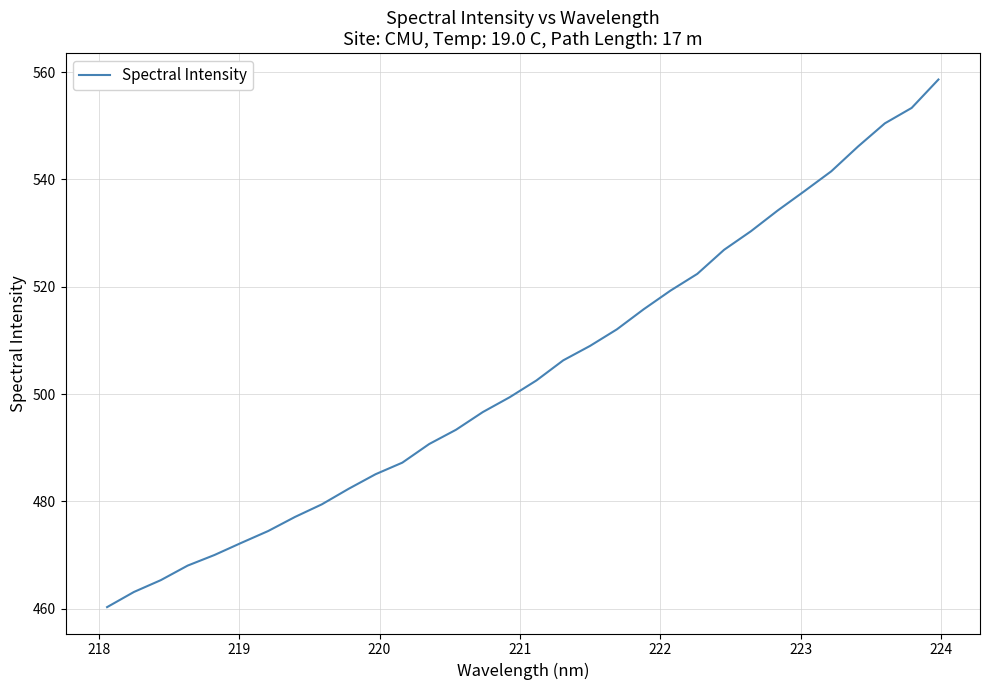

What is the difference between the maximum and minimum values?

98.3